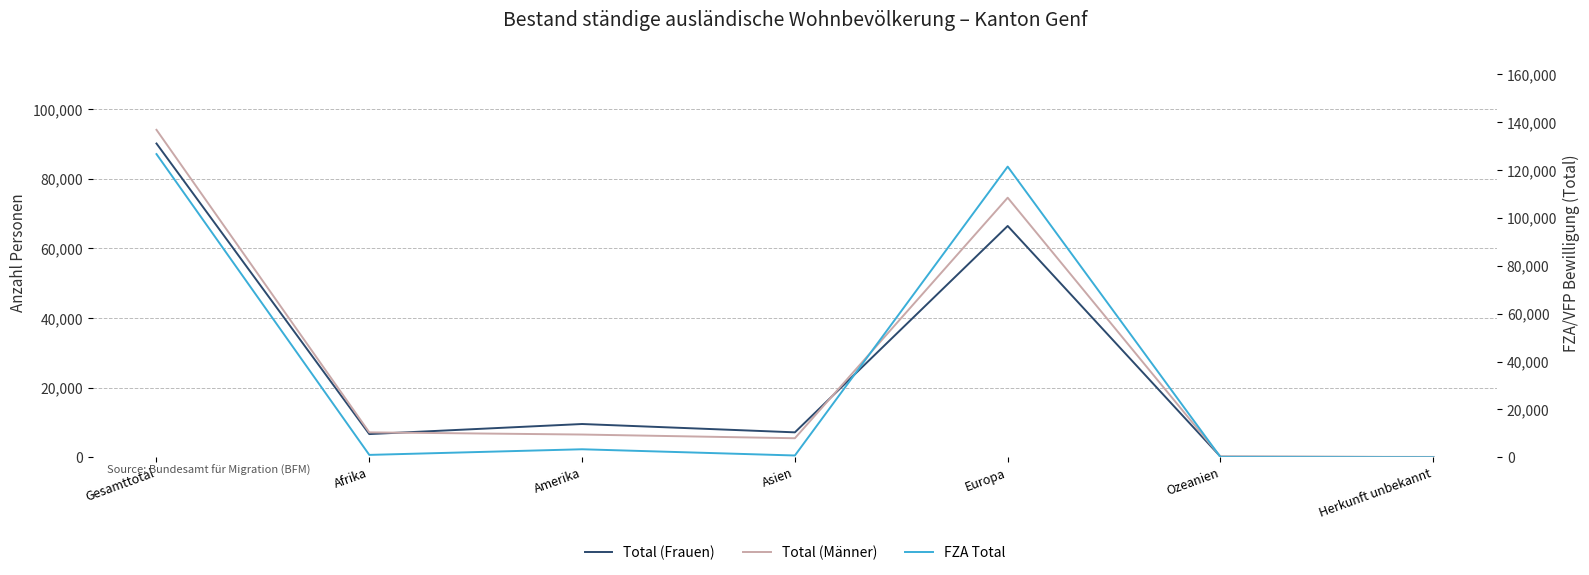

Reading left to right, extract all data points from this chart.

Total (Frauen): Gesamttotal=90140	Afrika=6675	Amerika=9569	Asien=7176	Europa=66457	Ozeanien=191	Herkunft unbekannt=72
Total (Männer): Gesamttotal=94071	Afrika=7167	Amerika=6545	Asien=5482	Europa=74575	Ozeanien=192	Herkunft unbekannt=110
FZA Total: Gesamttotal=126667	Afrika=1013	Amerika=3365	Asien=765	Europa=121439	Ozeanien=80	Herkunft unbekannt=5